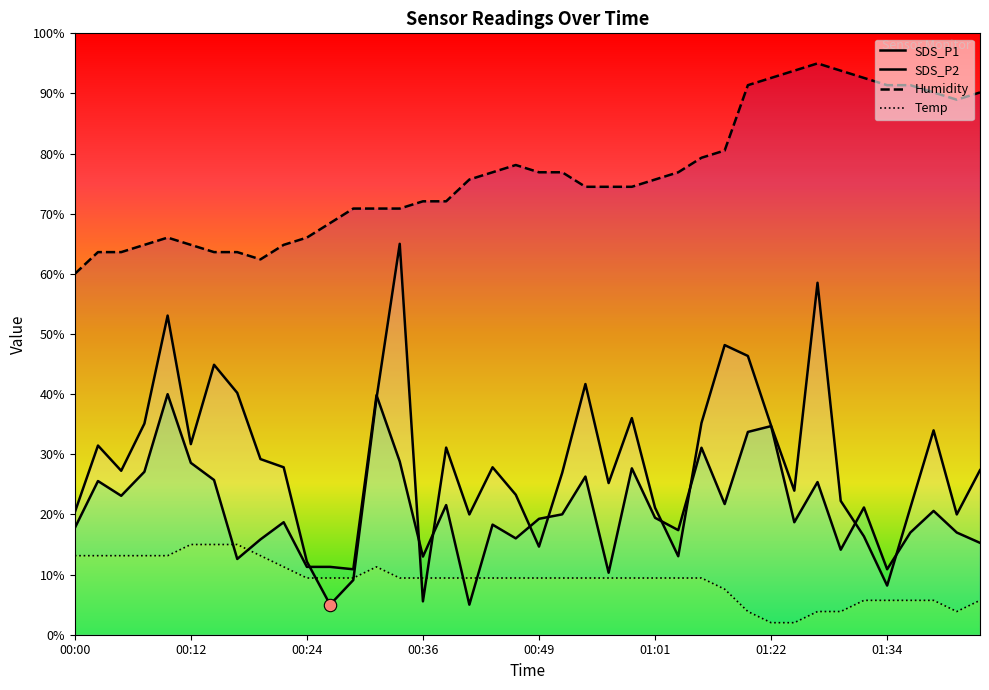

At which category is the sum across all series the highest?

01:27